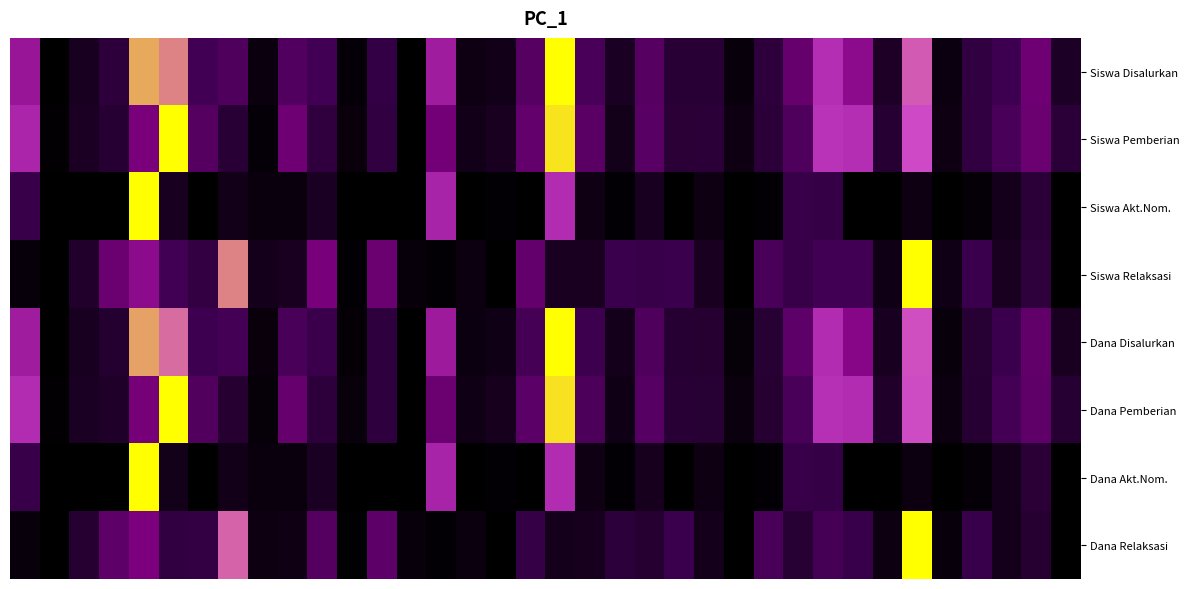

At which category is the sum across all series the highest?

4